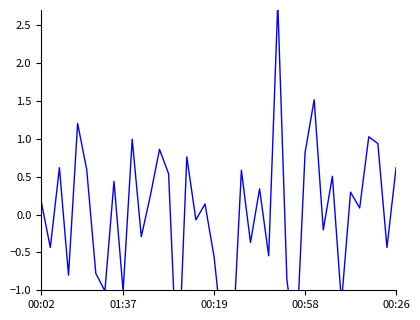

How many points are lower than both their immediate neighbors (excluding endpoints)?

15